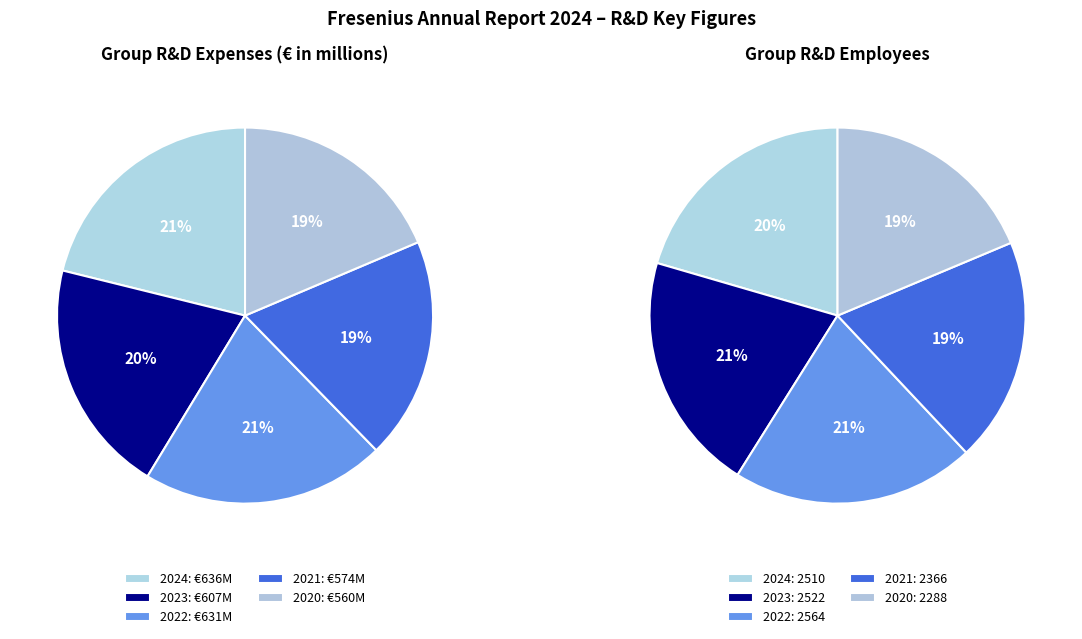

To the nearest percent, what is the average slice percentage?

20%